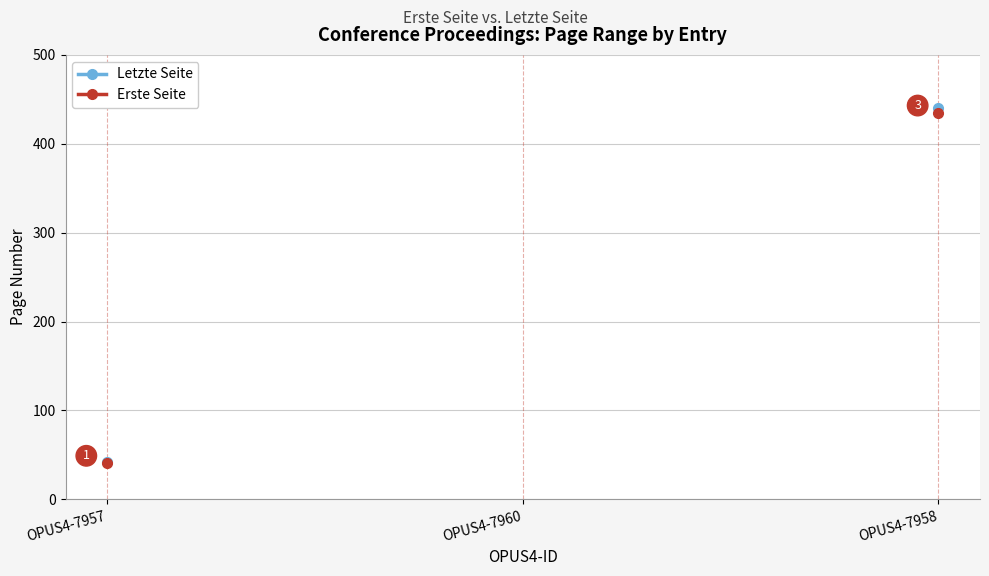

Rank the series at OPUS4-7958 from lowest to highest value.

Erste Seite, Letzte Seite